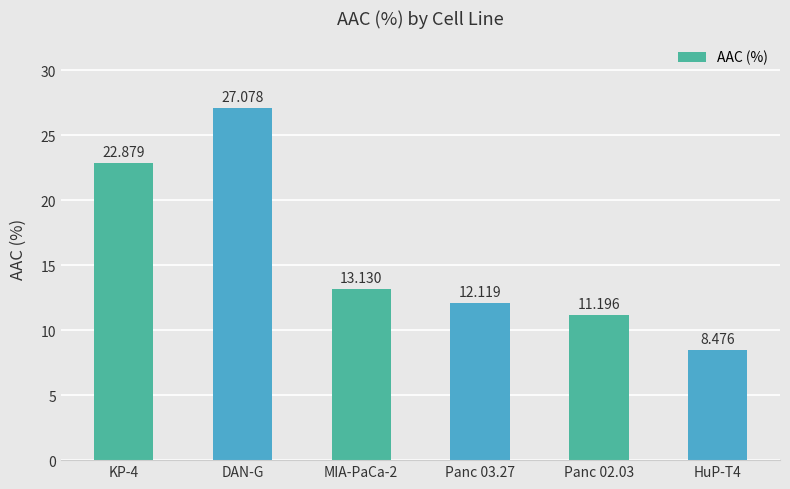

Rank the categories by value from highest to lowest.

DAN-G, KP-4, MIA-PaCa-2, Panc 03.27, Panc 02.03, HuP-T4